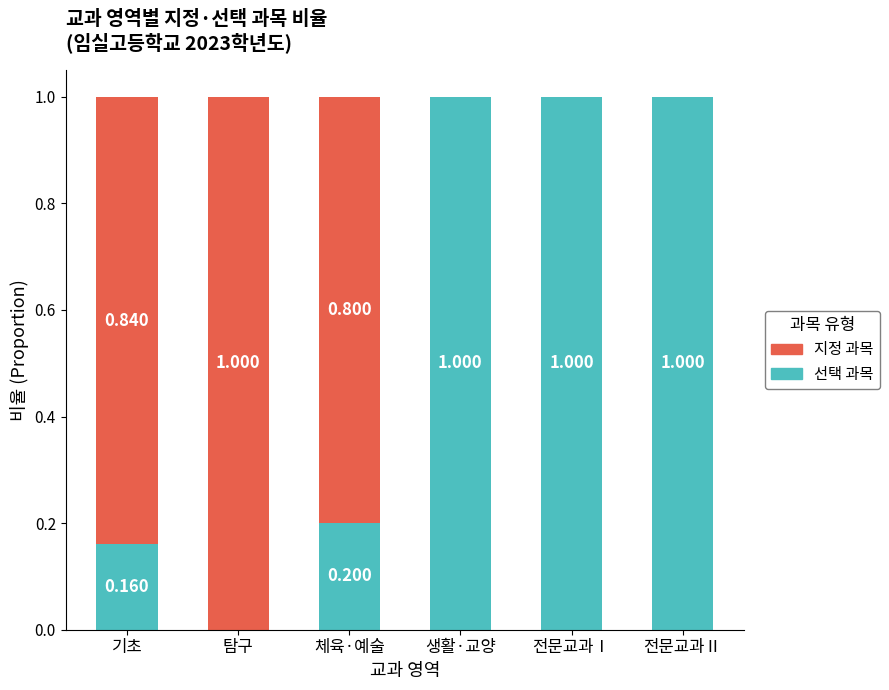

Rank the series by their maximum value, from lowest to highest.

지정 과목, 선택 과목